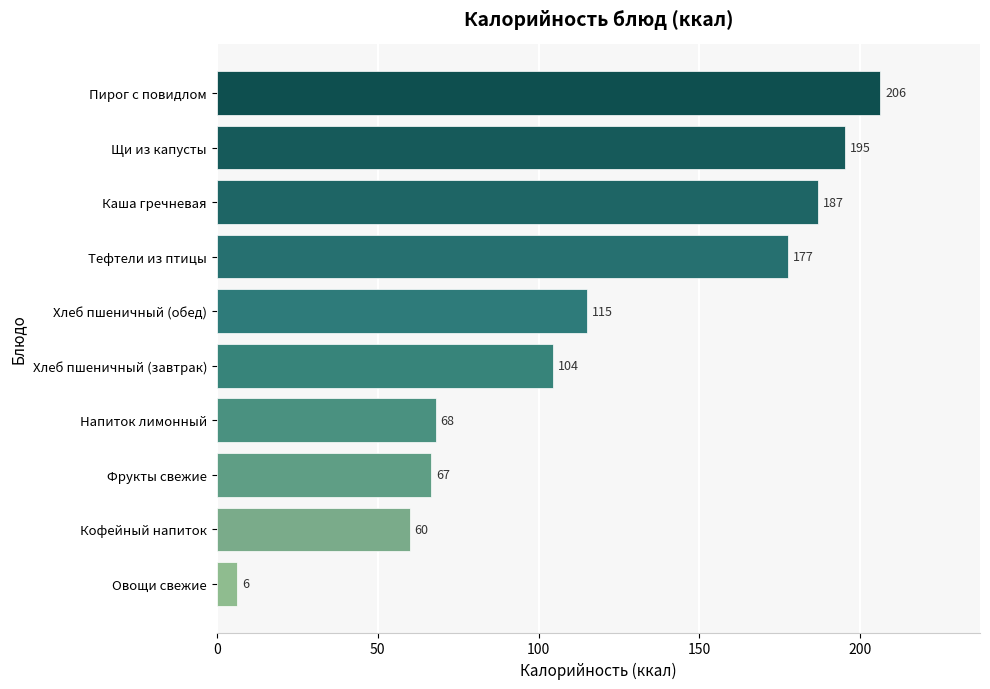

Is it true that the value at Щи из капусты is 290.3?

False